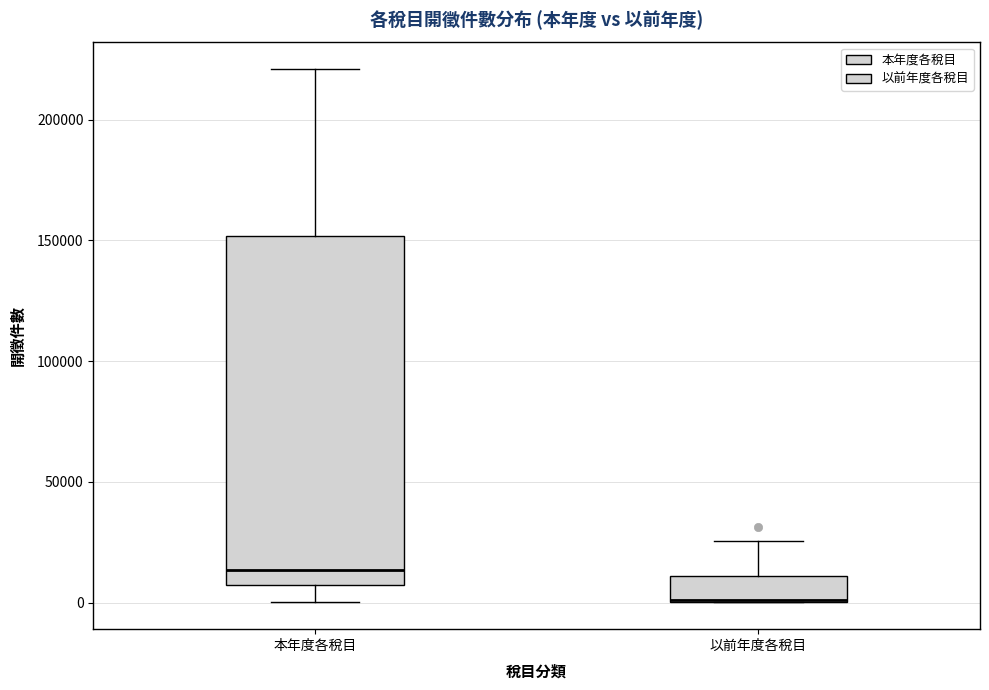

Reading left to right, read every box against the y-axis: the position of its median line, the range the box covers, and the ends of its whiskers. The values are not printed on the chart, so give them approximately, as read against the axis.

本年度各稅目: median 15000, box 5000 to 150000, whiskers 0 to 220000
以前年度各稅目: median 0 (drawn on the box's lower edge), box 0 to 10000, whiskers 0 to 25000